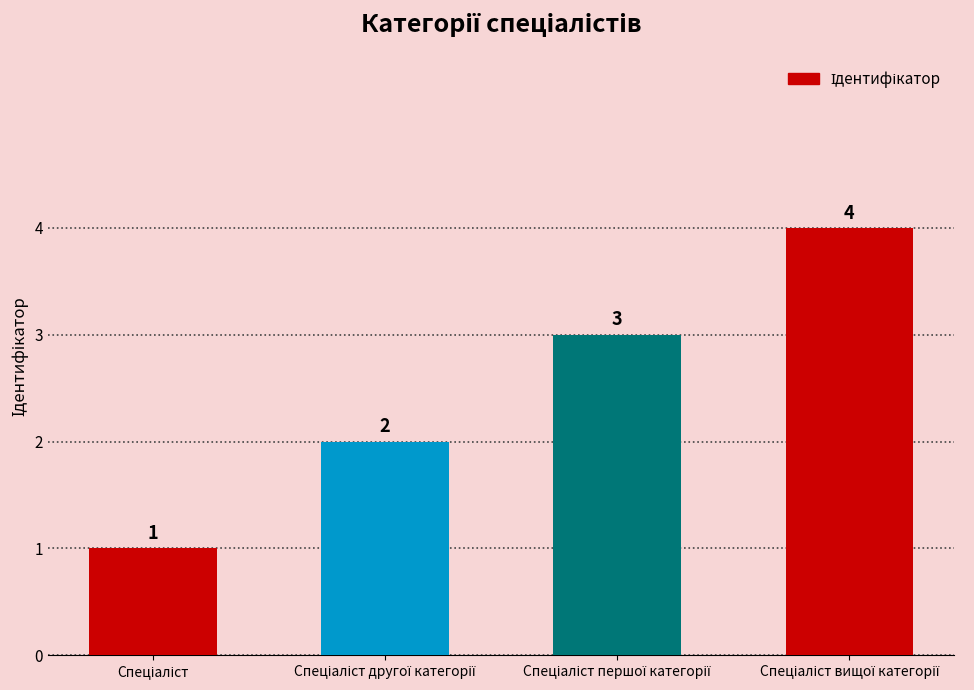

What is the maximum value shown in the chart?

4